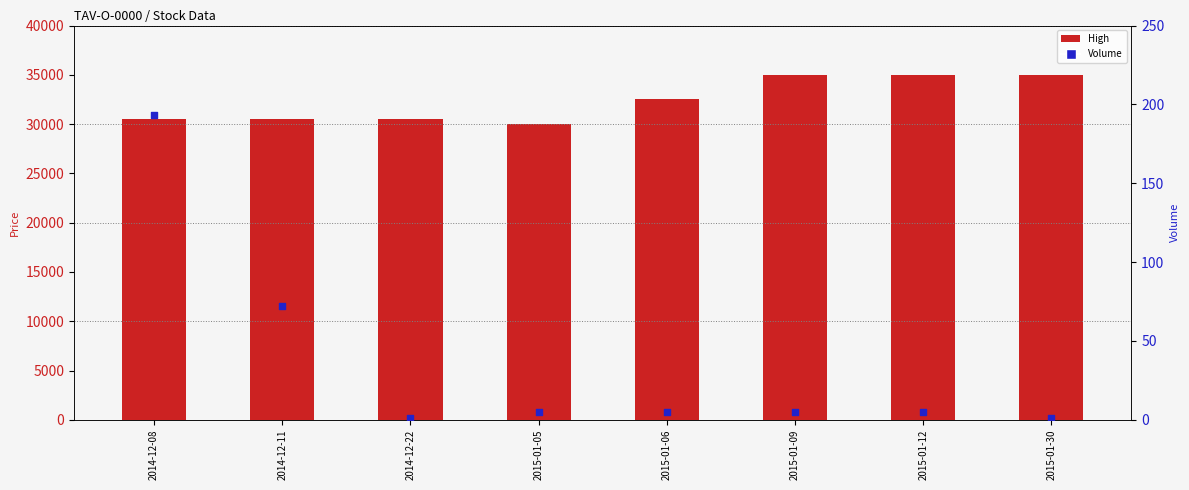

Is the value of Volume at 2015-01-06 greater than the value of High at 2015-01-06?

No